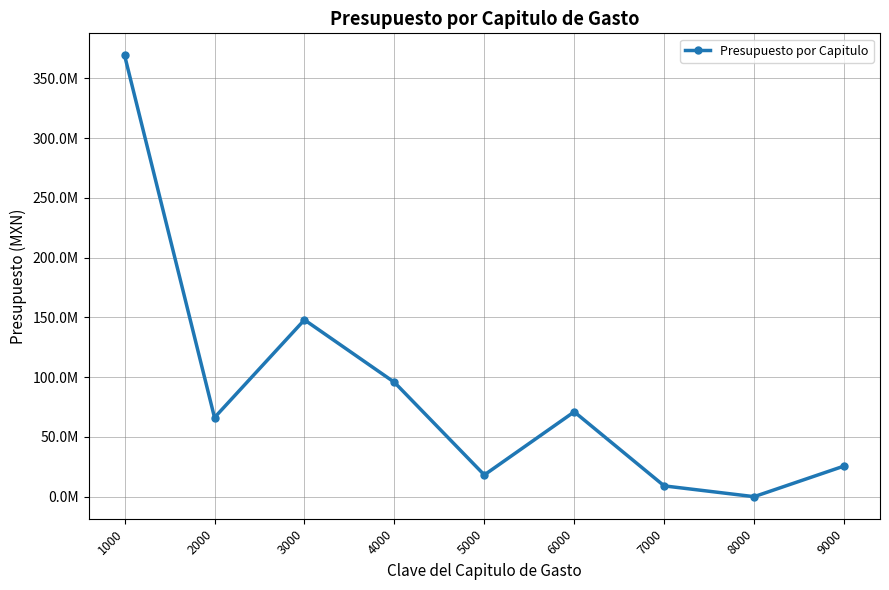

Is this an area chart (filled region under the line)?

No